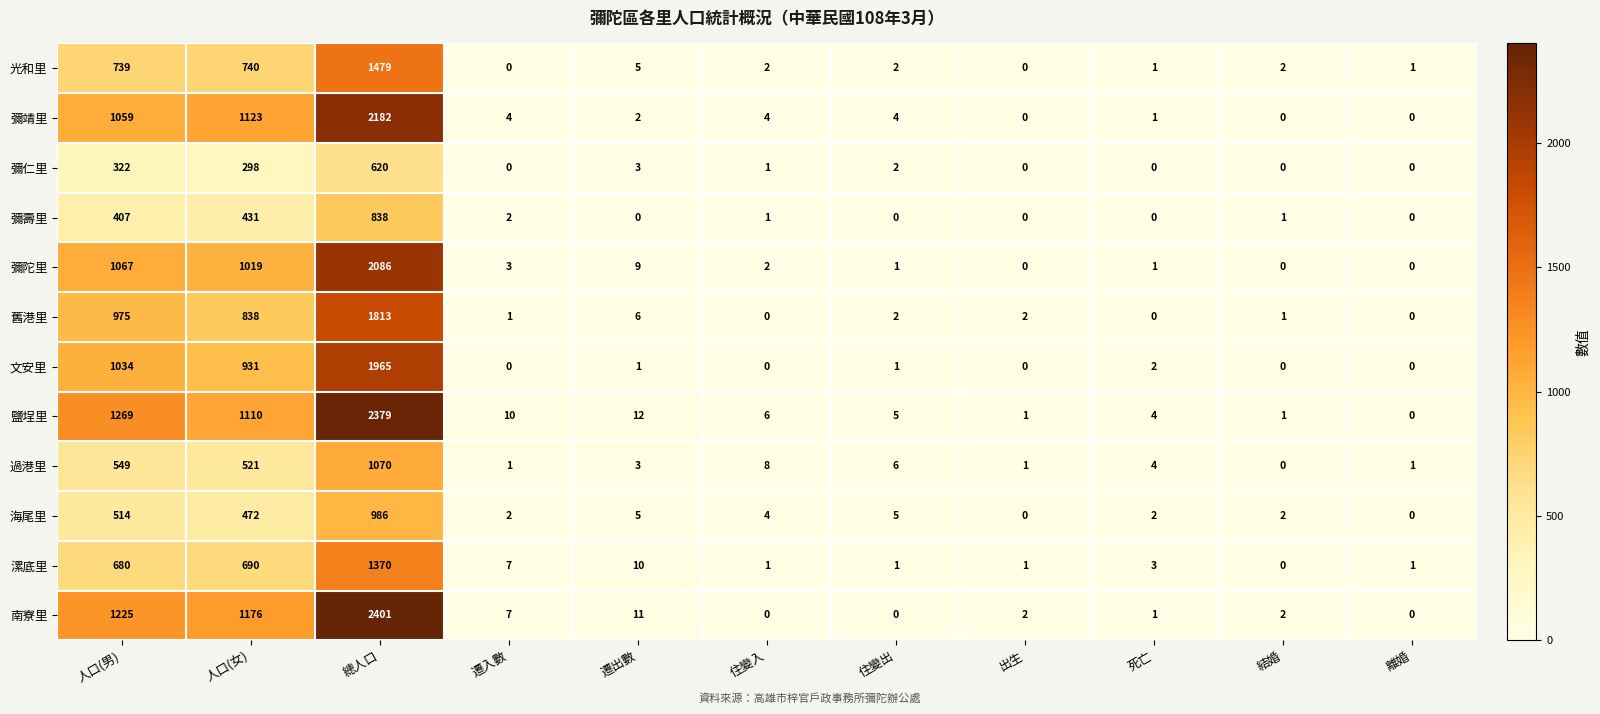

List the series in order of their peak value, highest first.

南寮里, 鹽埕里, 彌靖里, 彌陀里, 文安里, 舊港里, 光和里, 漯底里, 過港里, 海尾里, 彌壽里, 彌仁里